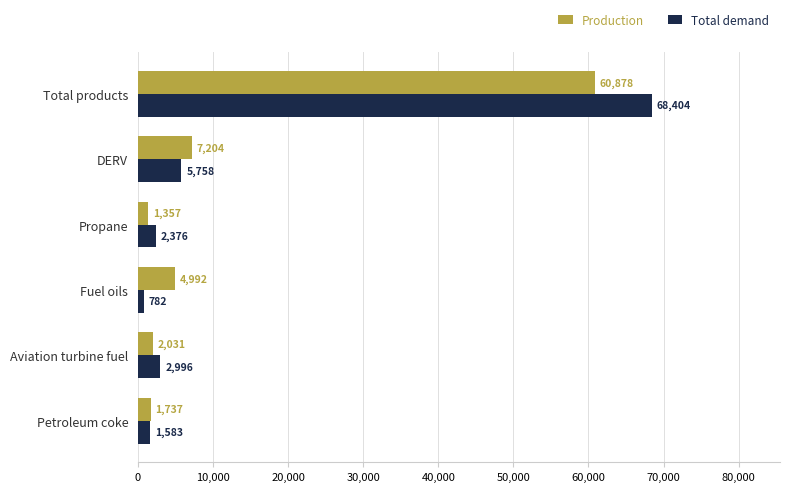

How many data points in Total demand are less than 2995?

3